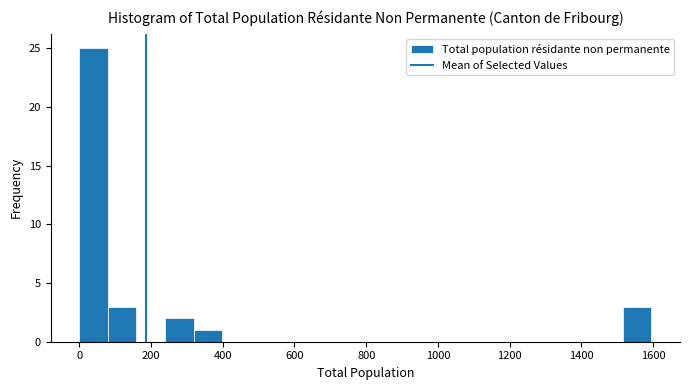

Around what value on the x-axis is the tallest bar? Give the approximate position of its centre, as read against the axis.

40